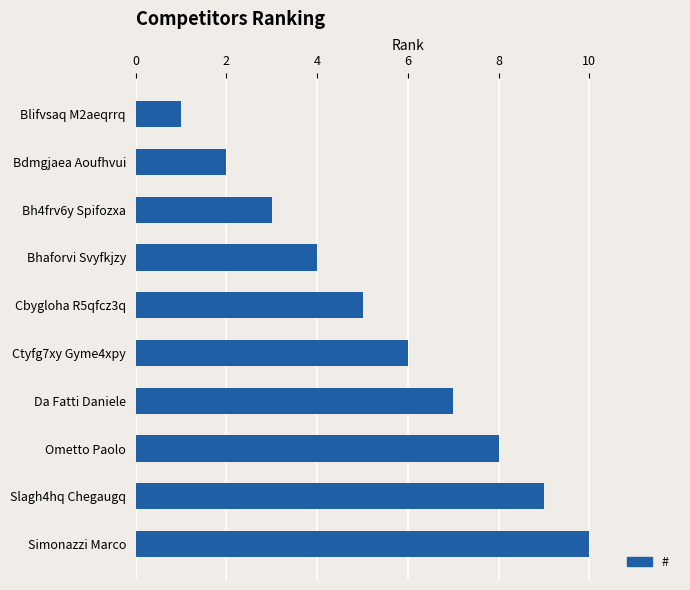

What is the greatest value displayed?

10